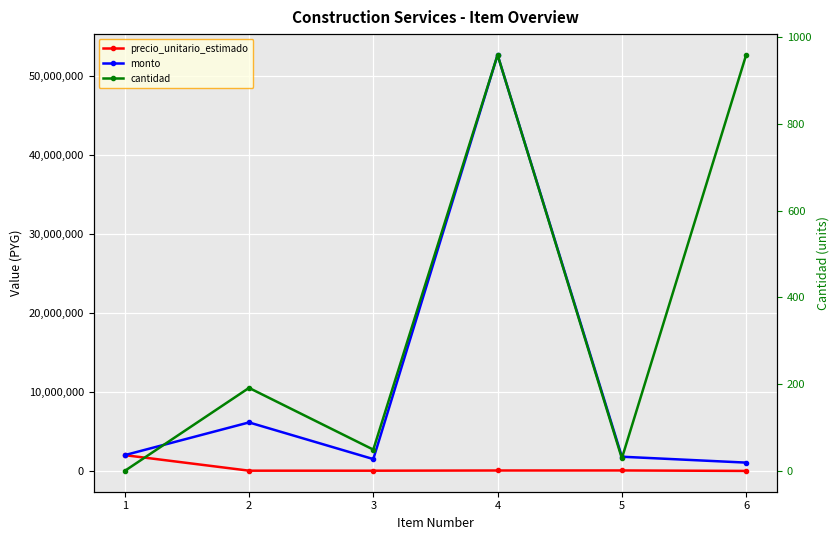

True or false: cantidad and monto cross at least once.

False